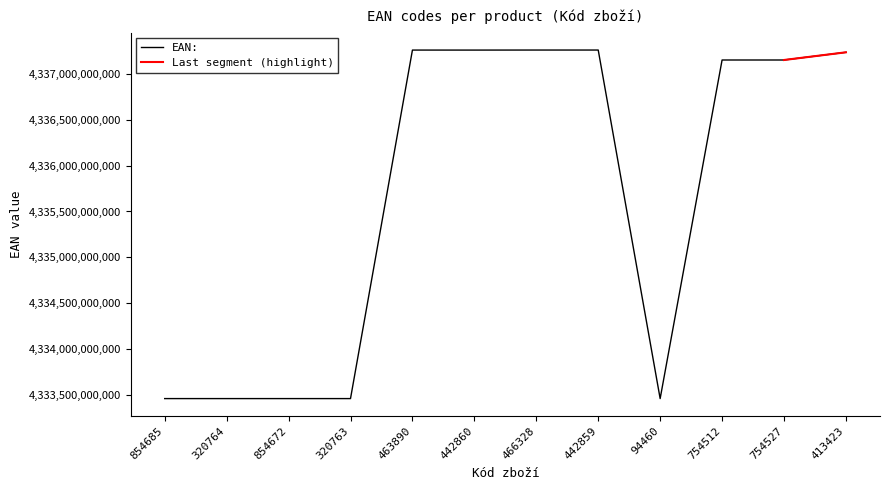

Where does the data first go above 4337147540073?

463890